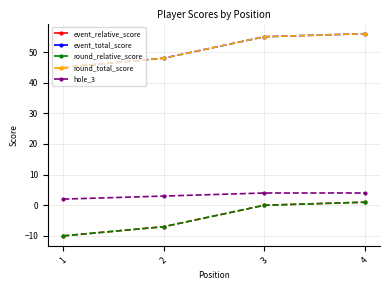

Does the chart have visible grid lines?

Yes